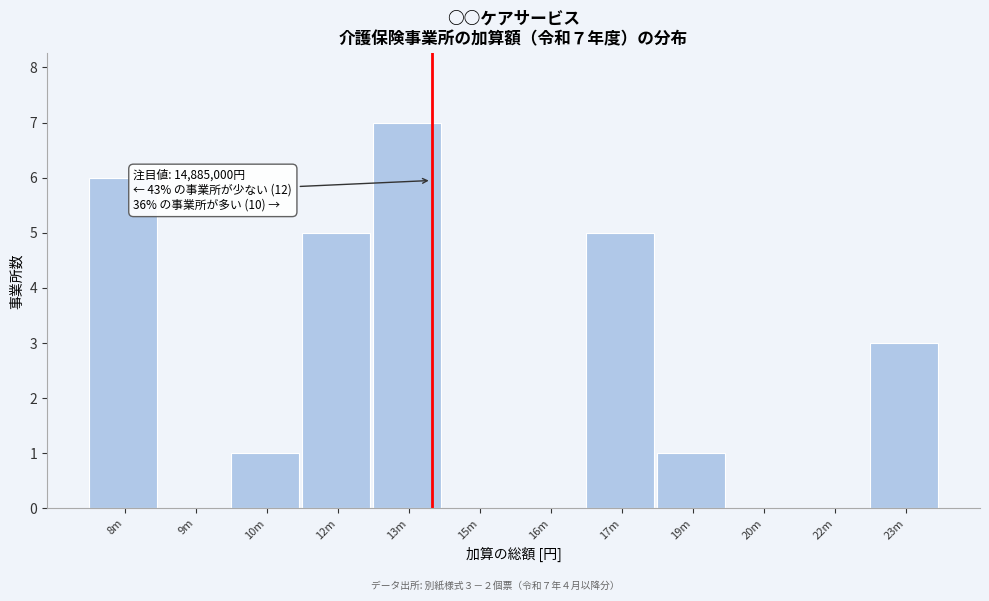

Reading left to right, what are all the values shown in this chart?

8m=6	9m=0	10m=1	12m=5	13m=7	15m=0	16m=0	17m=5	19m=1	20m=0	22m=0	23m=3